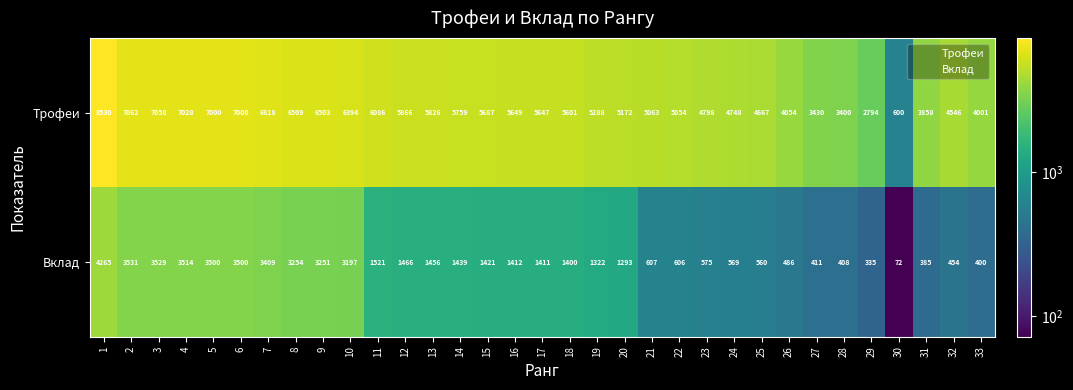

Count the number of data series in this chart.

2